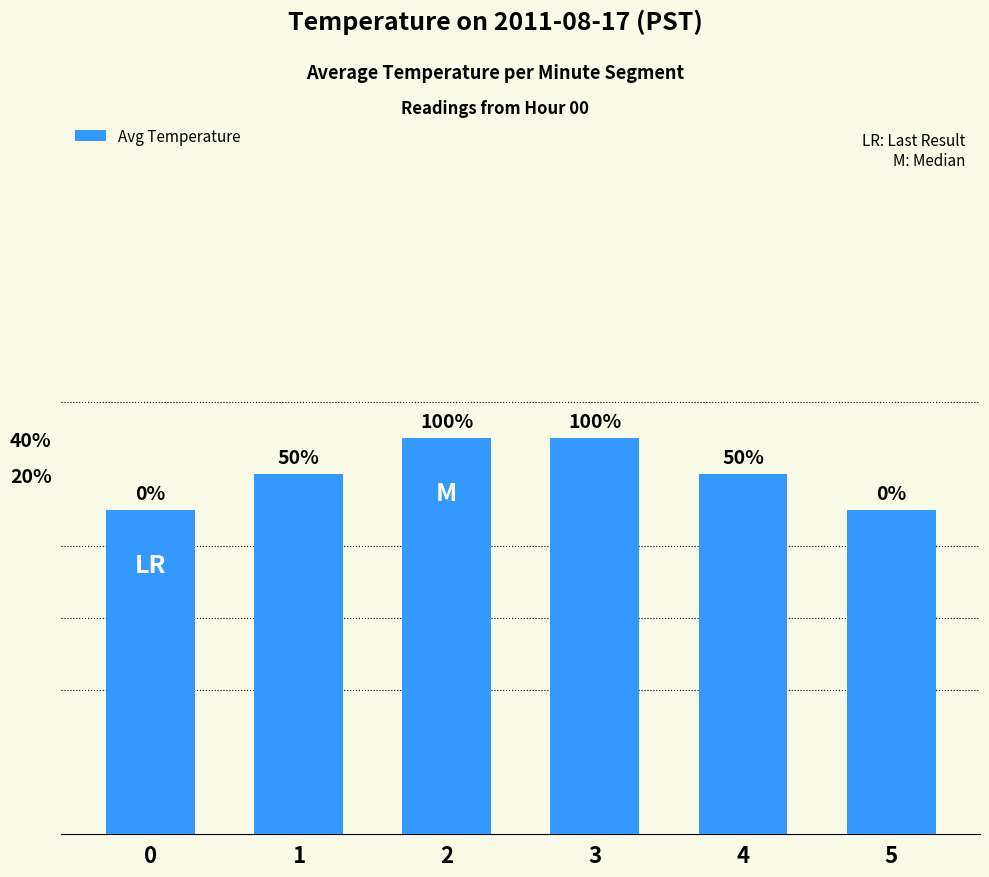

Are the bars horizontal?

No